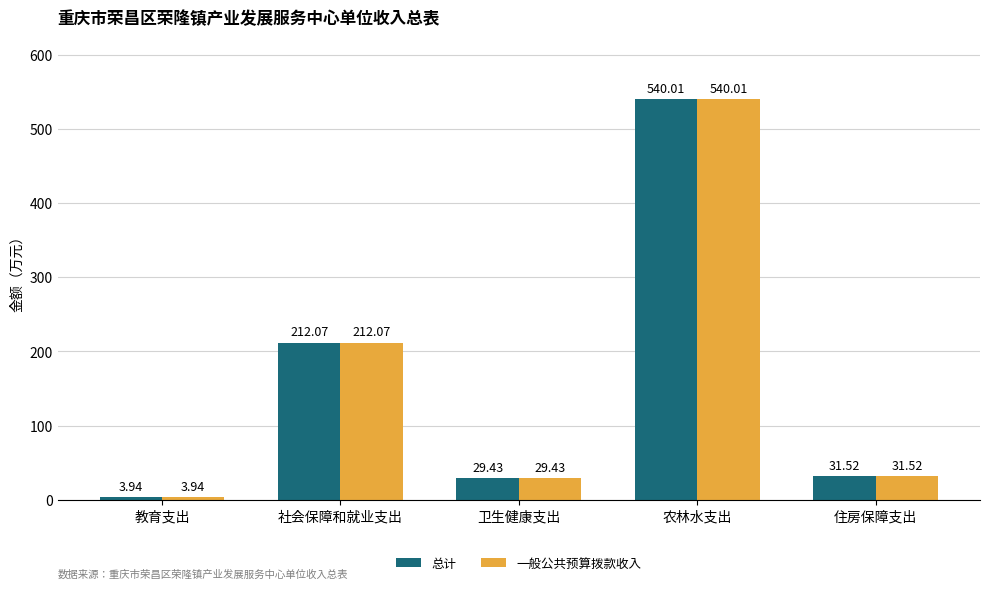

What is the total value across all series at 卫生健康支出?

58.9